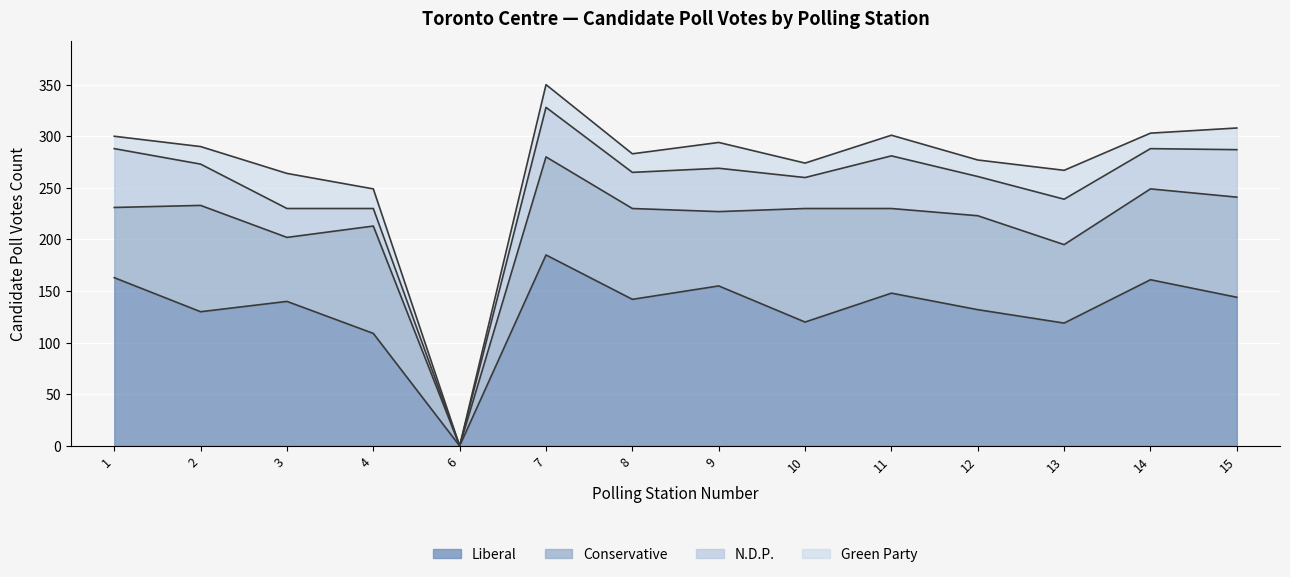

Where does the N.D.P. series first go above 40?

1